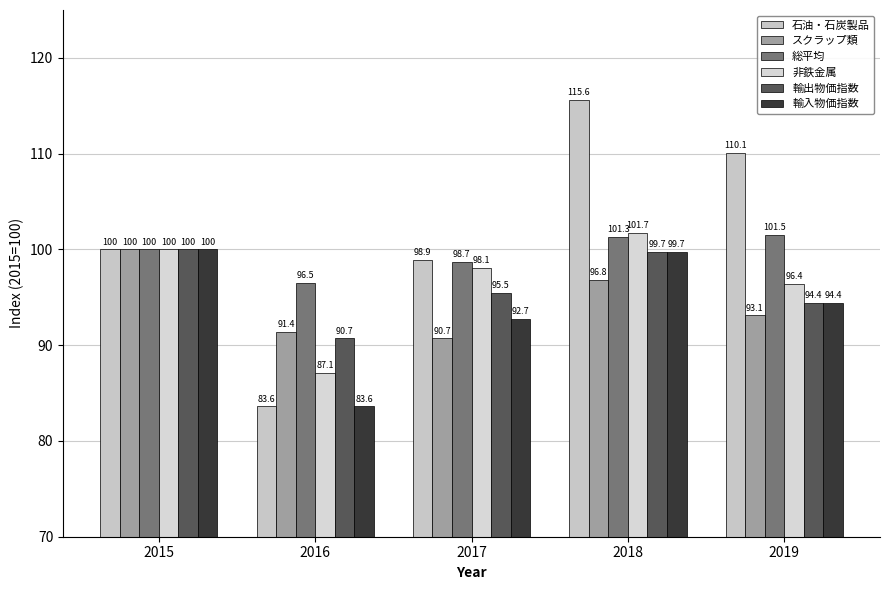

At which label does 石油・石炭製品 first exceed 100?

2018